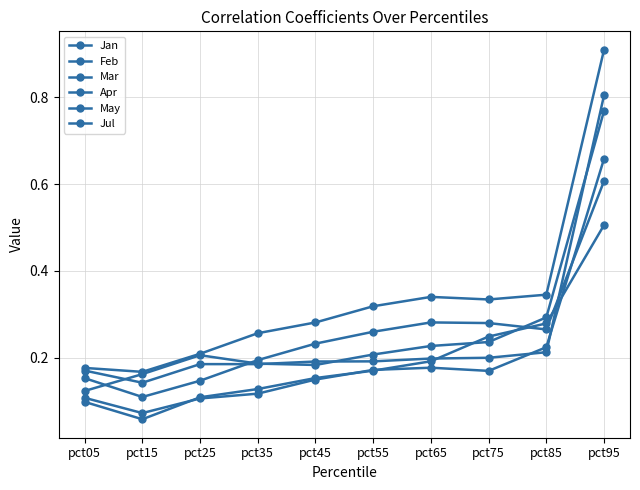

In Mar, how many points are lower than both neighbors (excluding endpoints)?

1